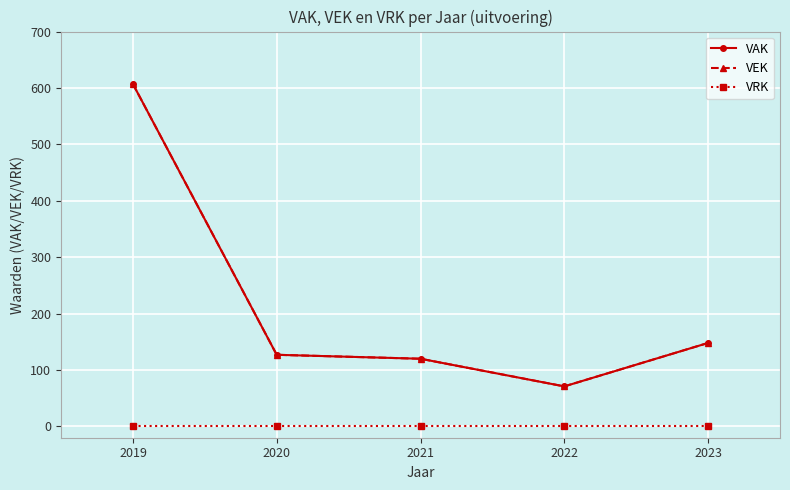

The value of VEK at 2023 is 82. True or false?

False